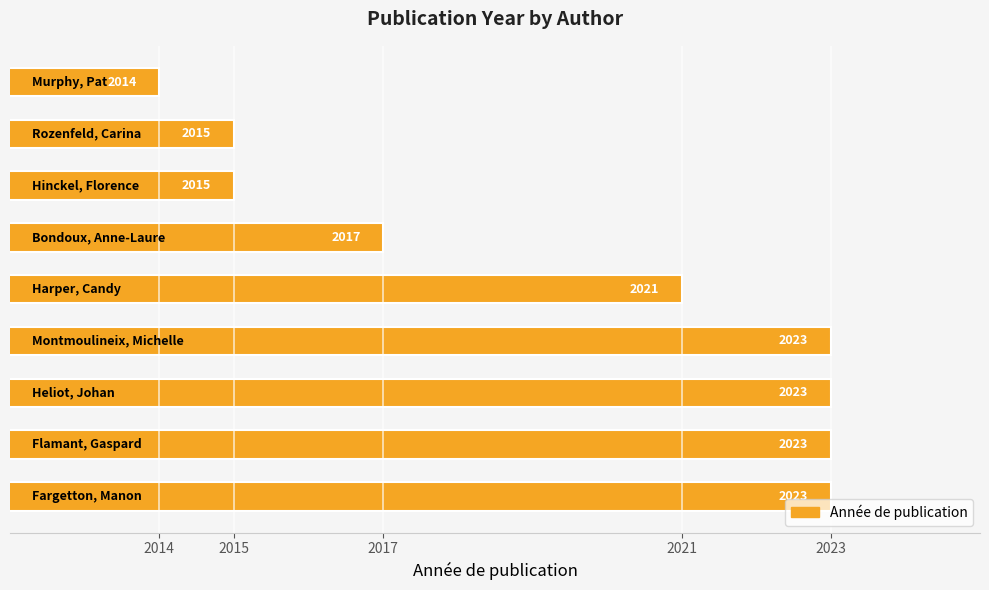

How many data points are less than 2021?

4